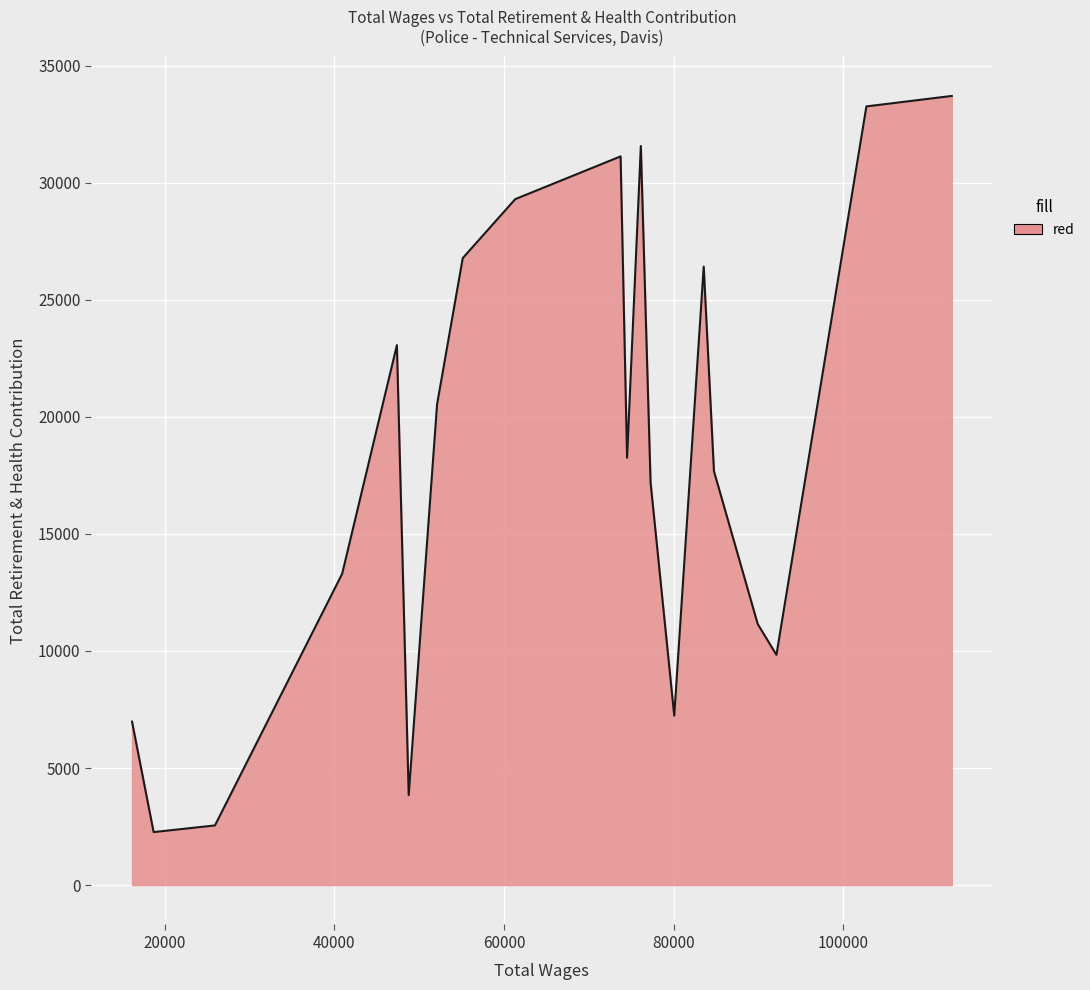

What is the difference between the maximum and minimum values?

31456